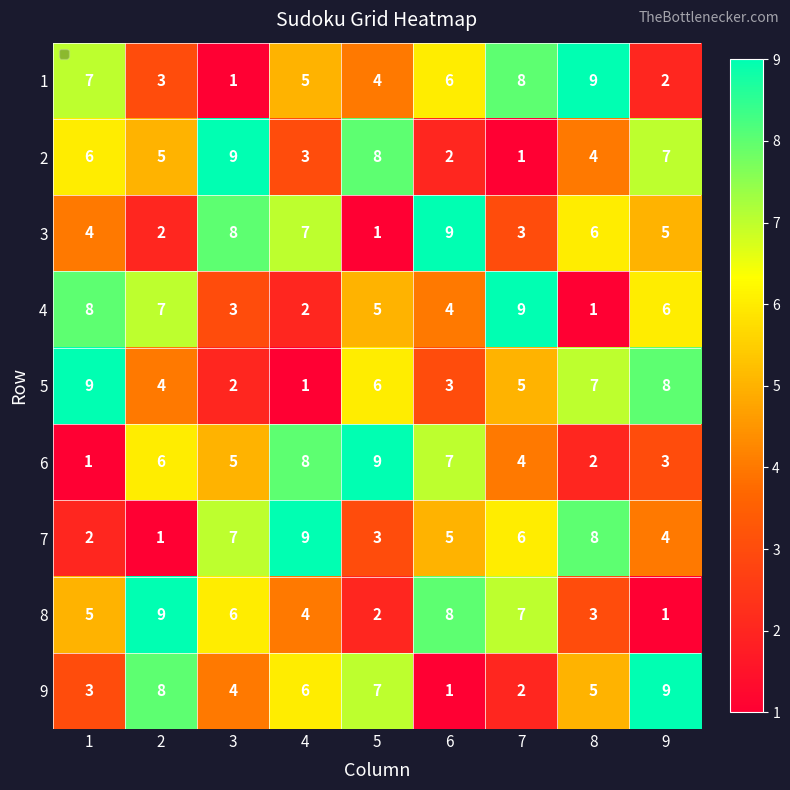

What is the average value of the 7 series?

5